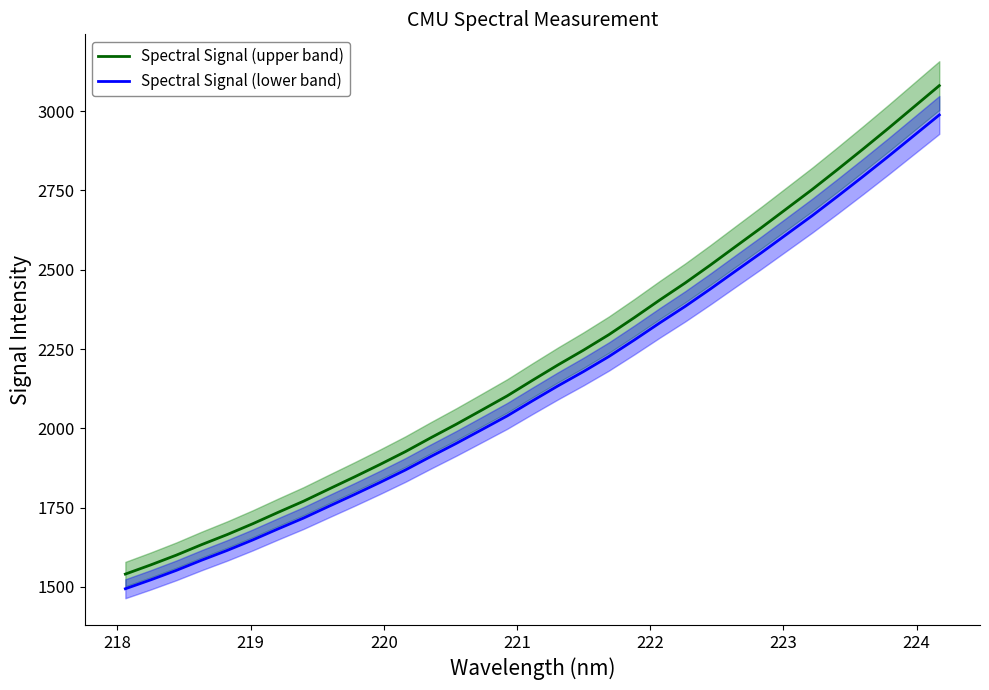

True or false: Spectral Signal (lower band) and Spectral Signal (upper band) intersect in this chart.

False